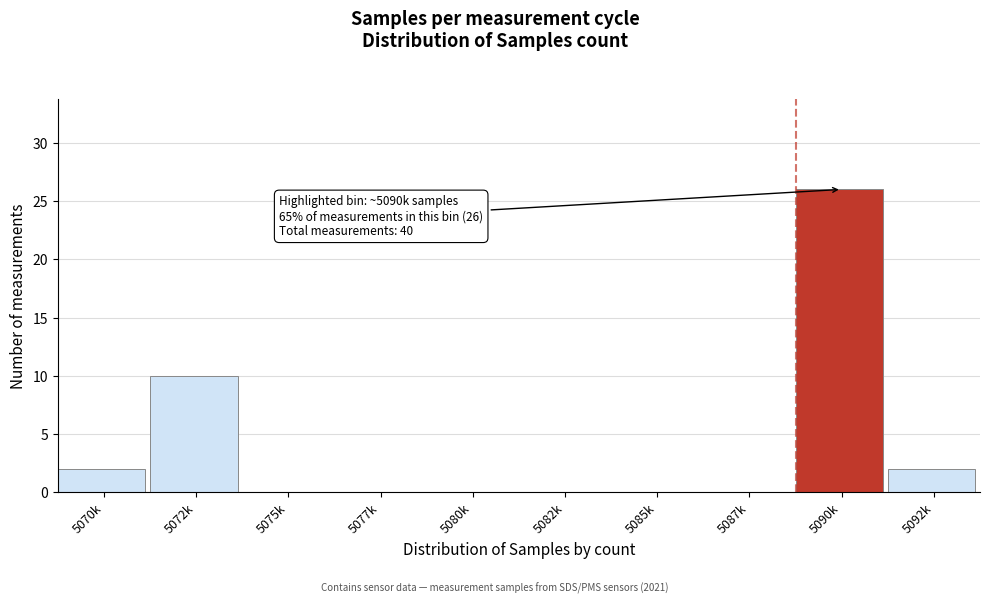

Reading right to left, what are all the values shown in this chart?

5092k=2	5090k=26	5087k=0	5085k=0	5082k=0	5080k=0	5077k=0	5075k=0	5072k=10	5070k=2